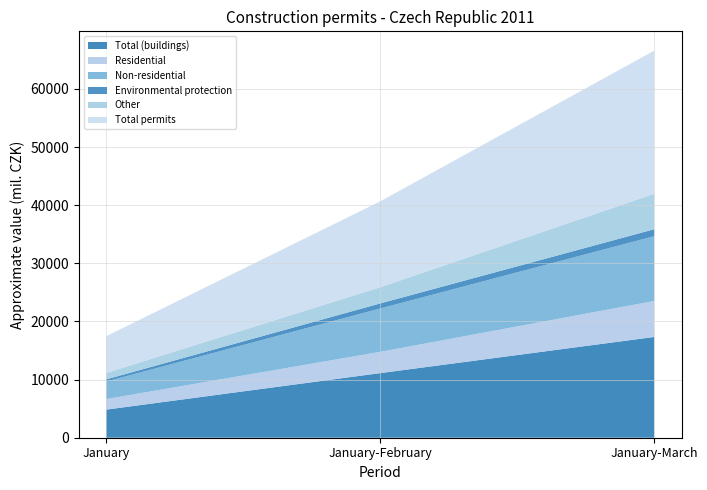

Reading right to left, transcribe all the data shown in this chart.

Total (buildings): January-March=17332	January-February=11112	January=4832
Residential: January-March=6188	January-February=3658	January=1812
Non-residential: January-March=11144	January-February=7454	January=3020
Environmental protection: January-March=1198	January-February=875	January=373
Other: January-March=6091	January-February=2785	January=1108
Total permits: January-March=24621	January-February=14772	January=6313